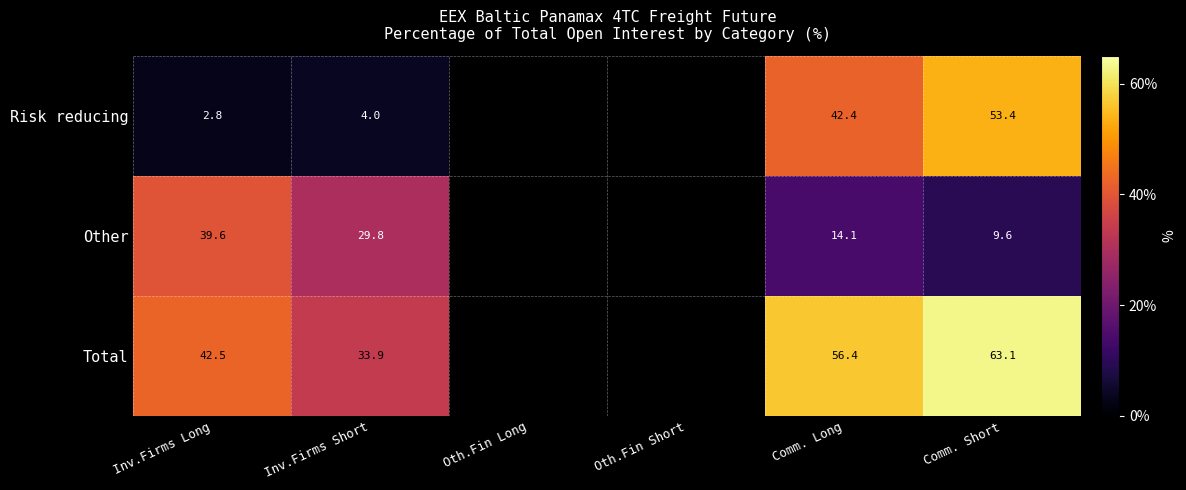

What is the minimum value shown in the chart?

2.8